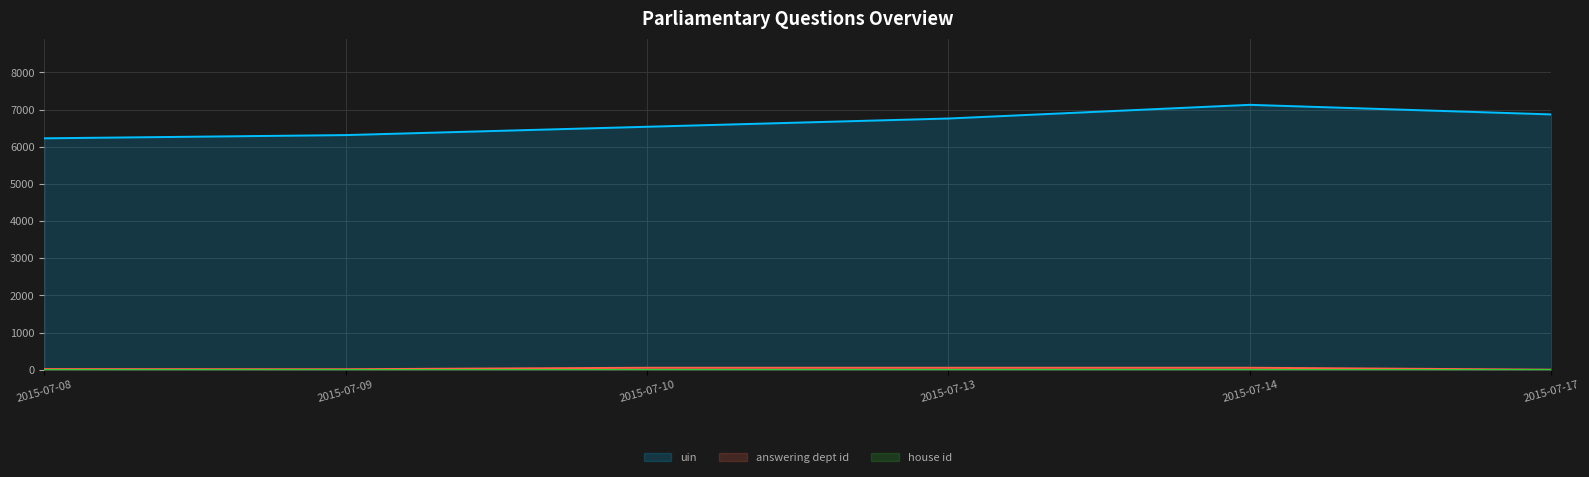

The value of uin at 2015-07-17 is 12123. True or false?

False